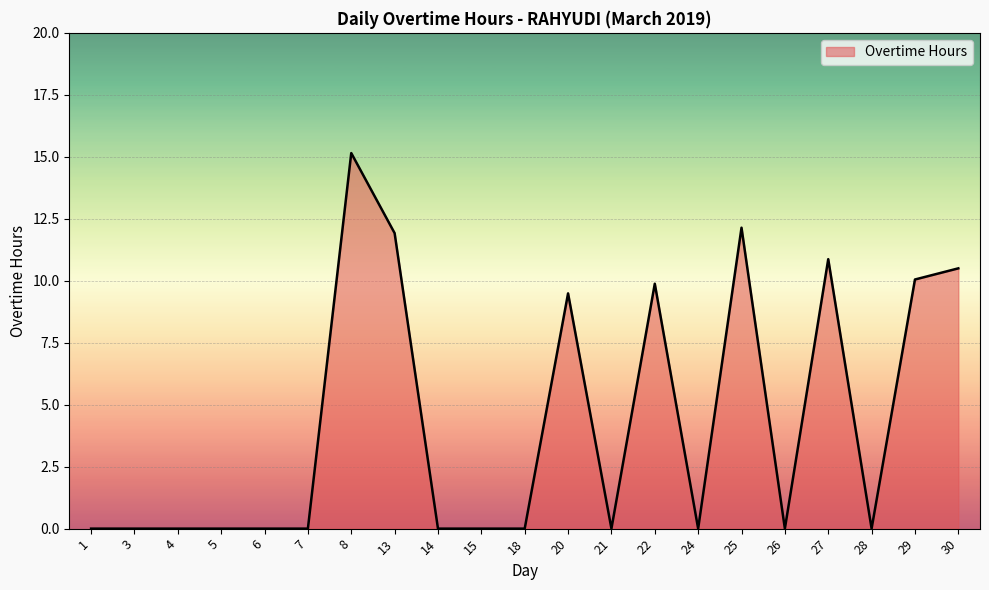

Count the number of categories in the chart.

21